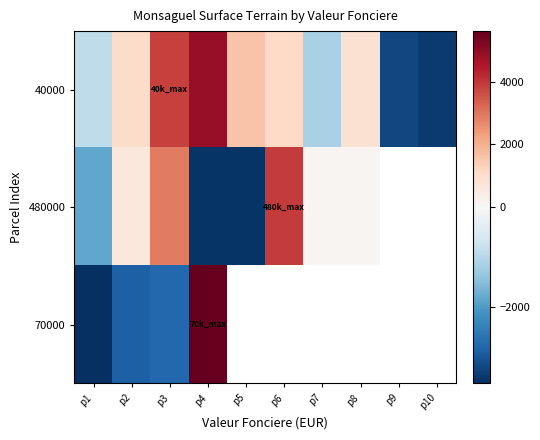

Is the value of 480000 at p5 greater than the value of 40000 at p5?

No